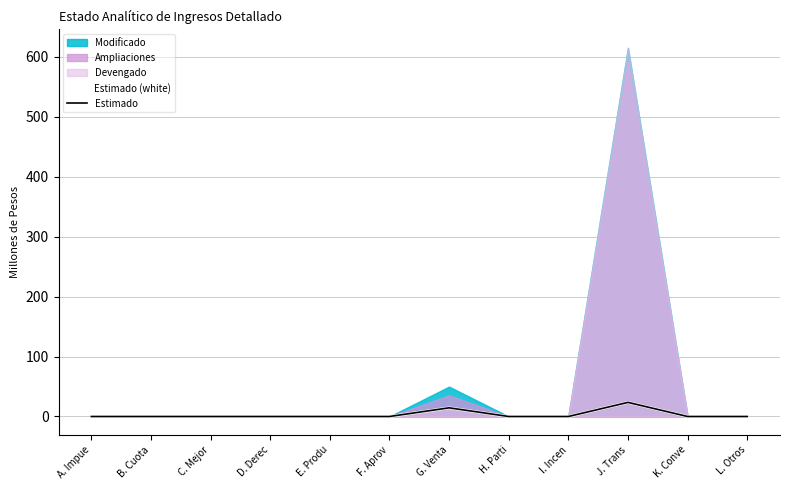

How many categories are shown in the chart?

12